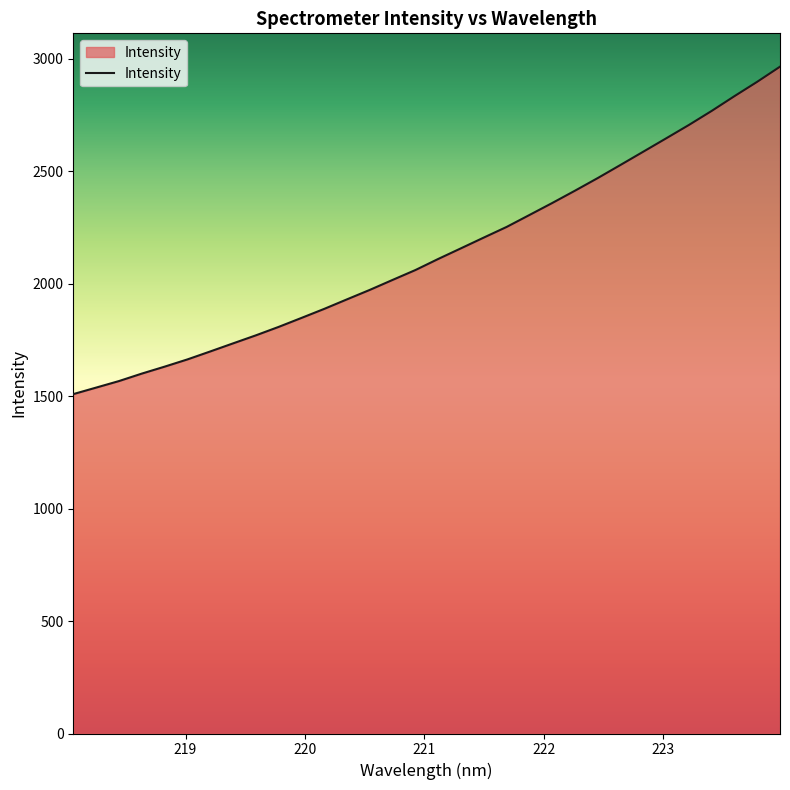

What is the greatest value displayed?

2964.5